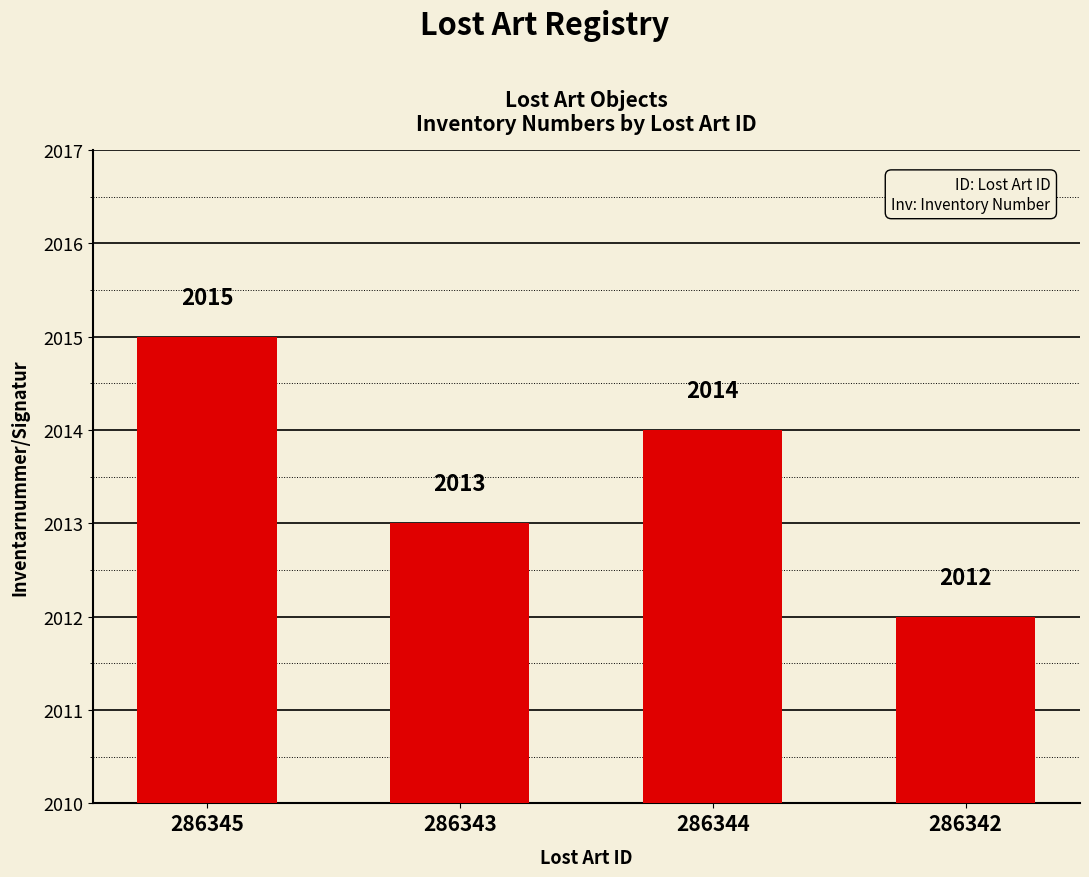

Reading left to right, extract all data points from this chart.

2015	2013	2014	2012